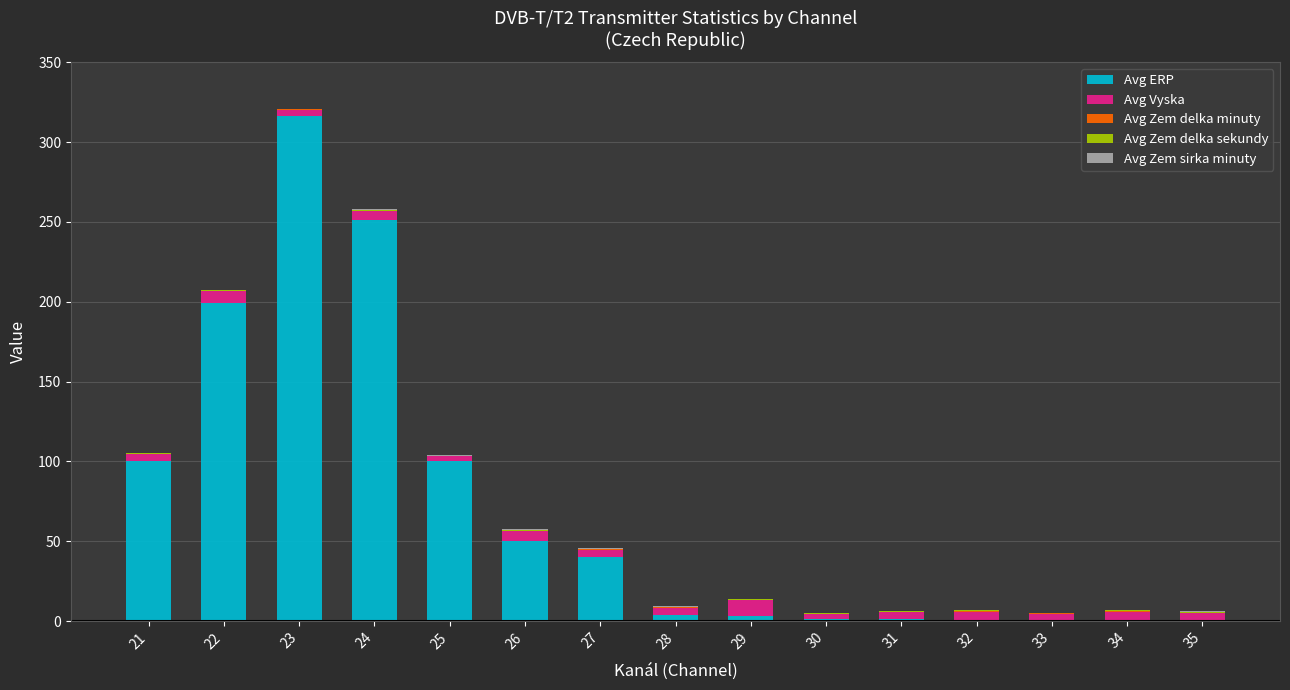

At which category is the sum across all series the highest?

23